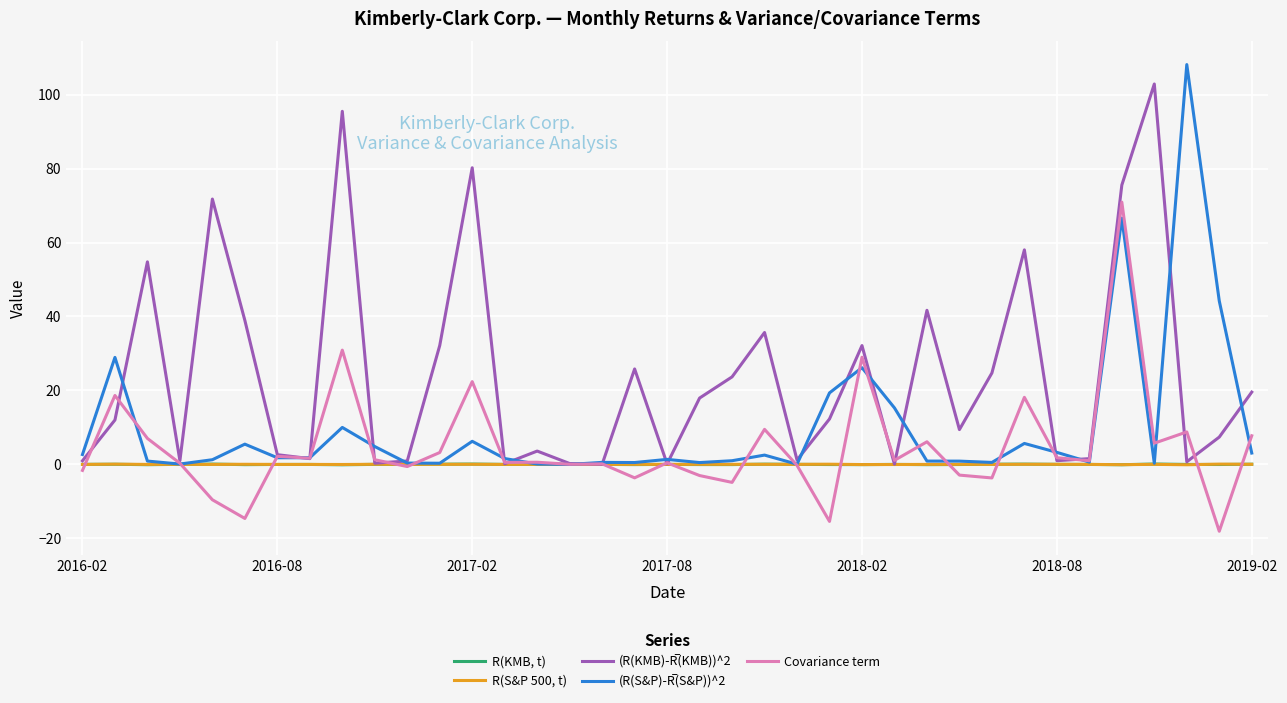

What is the minimum value shown in the chart?

-18.1